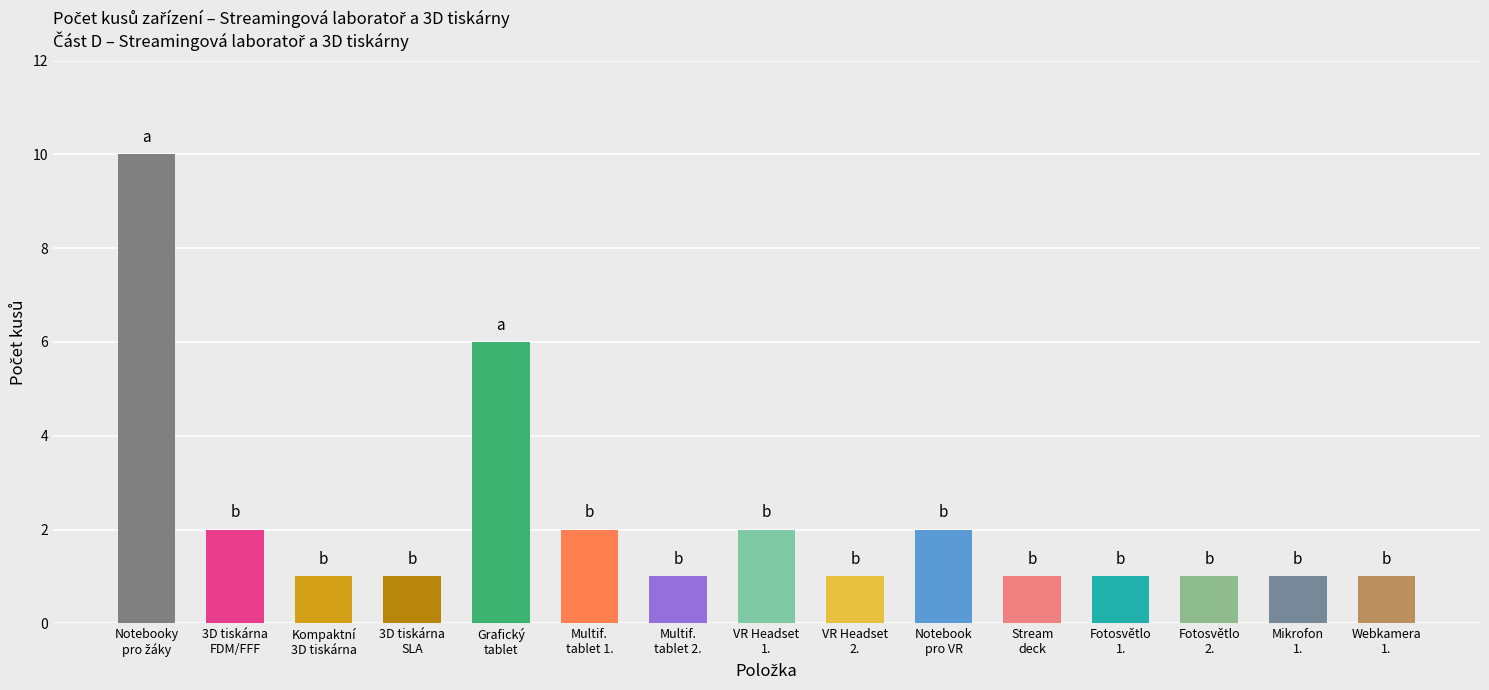

Where is the data nearest to the value 5?

Grafický
tablet